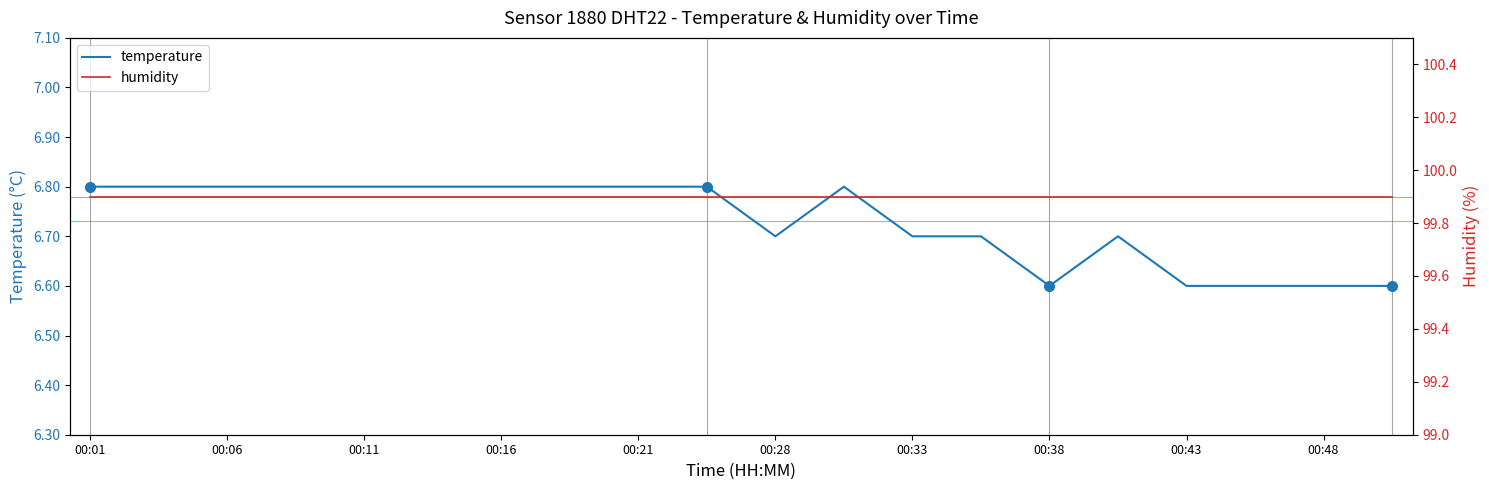

Reading right to left, extract all data points from this chart.

temperature: 6.6	6.6	6.6	6.6	6.7	6.6	6.7	6.7	6.8	6.7	6.8	6.8	6.8	6.8	6.8	6.8	6.8	6.8	6.8	6.8
humidity: 99.9	99.9	99.9	99.9	99.9	99.9	99.9	99.9	99.9	99.9	99.9	99.9	99.9	99.9	99.9	99.9	99.9	99.9	99.9	99.9